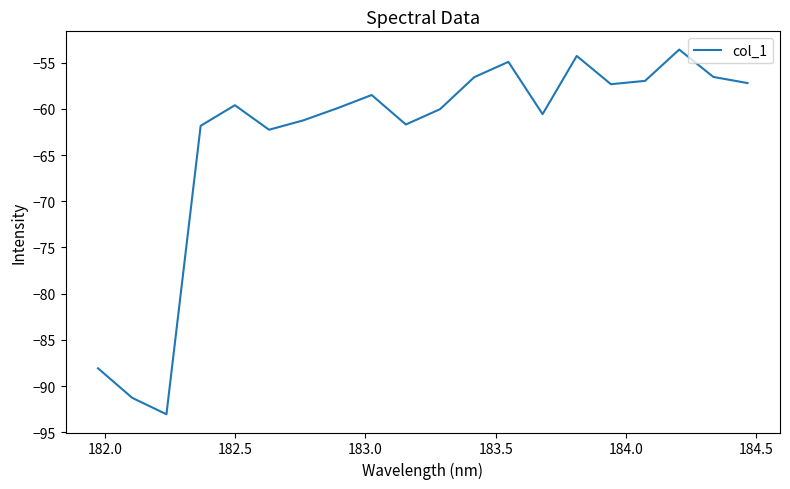

What is the minimum value shown in the chart?

-93.0